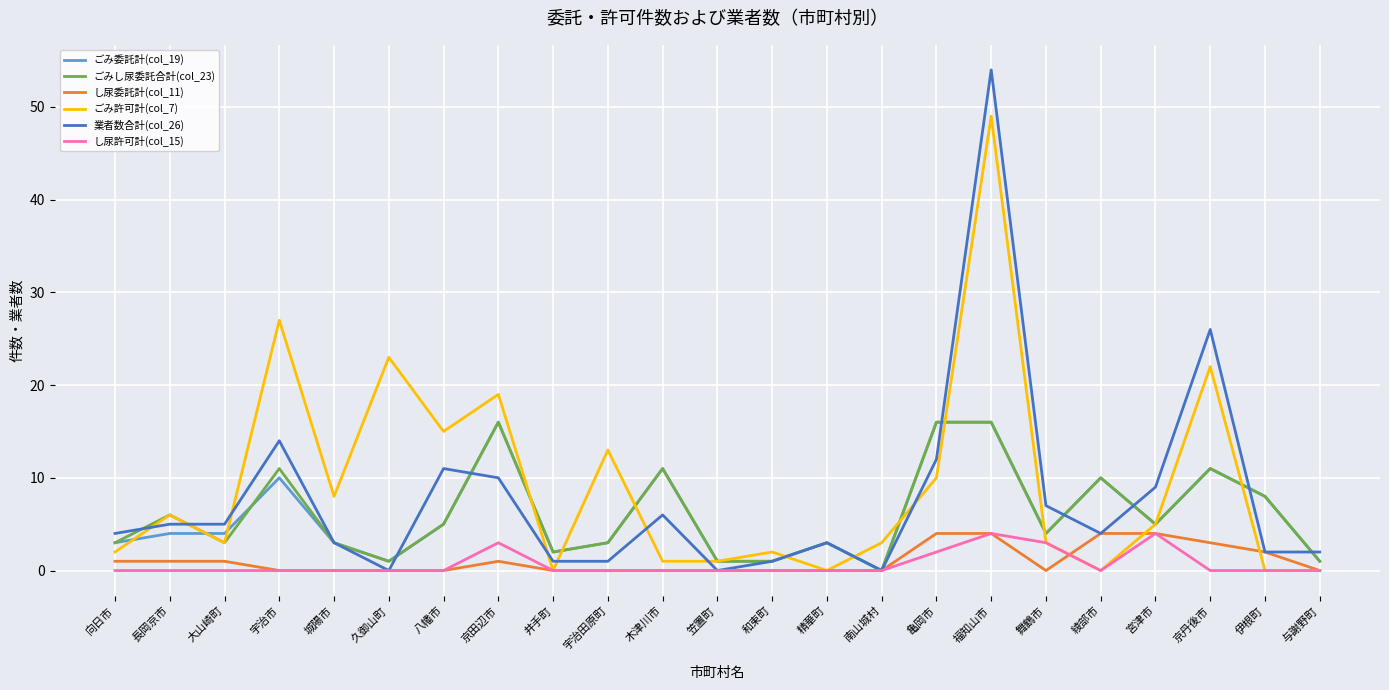

True or false: 業者数合計(col_26) and ごみ許可計(col_7) cross at least once.

True